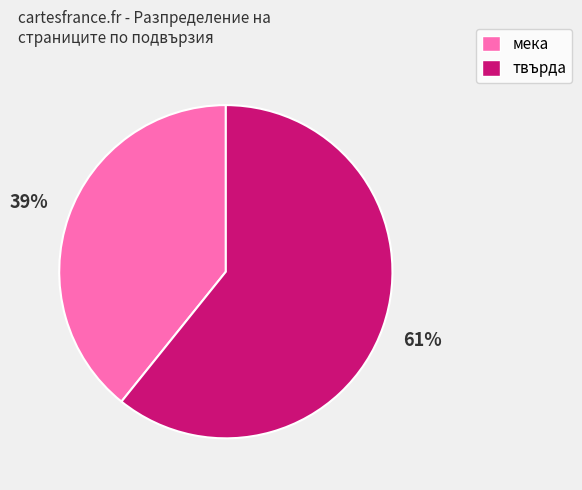

Which has a higher value, твърда or мека?

твърда